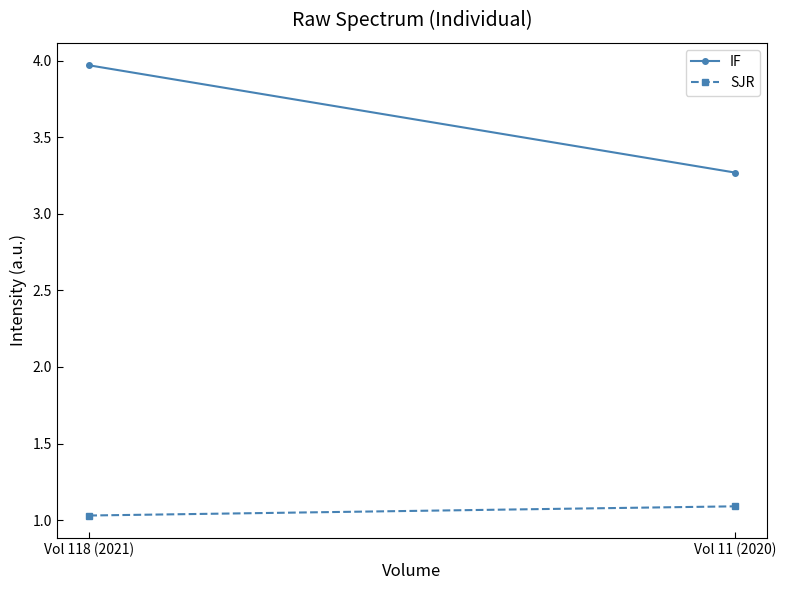

What is the value of the SJR point at the 2nd from the left?

1.1